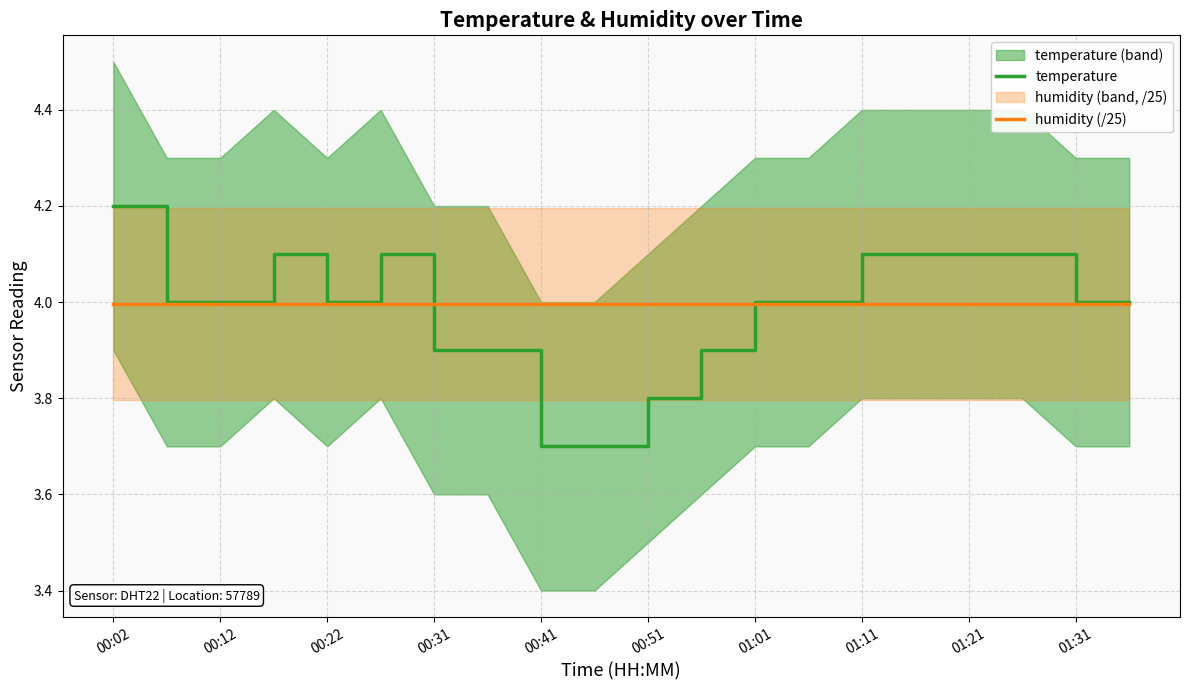

What is the sum of the temperature values at 01:11 and 01:21?

8.2